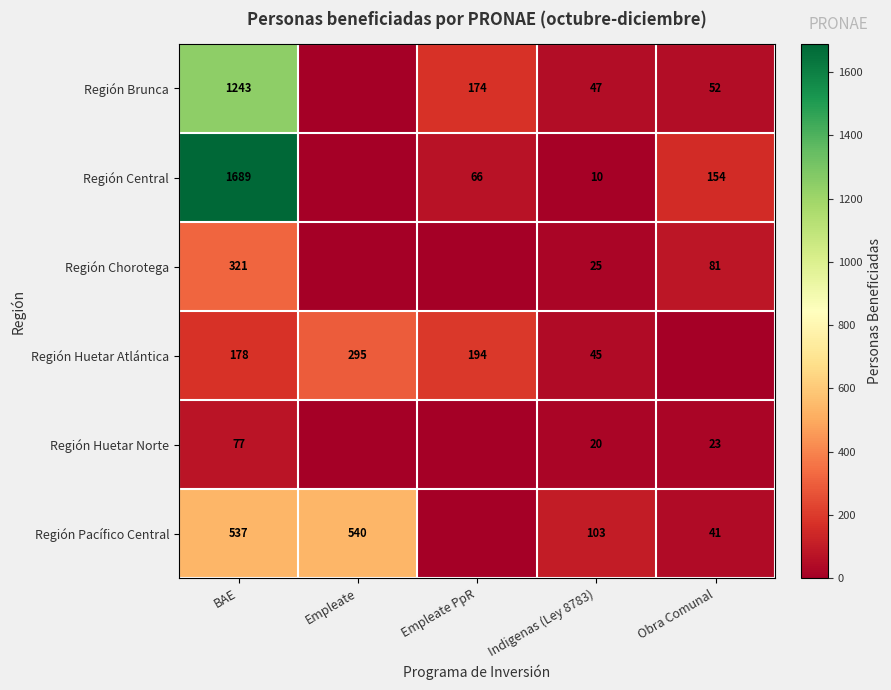

What is the sum of the Región Pacífico Central values at Indigenas (Ley 8783) and Obra Comunal?

144